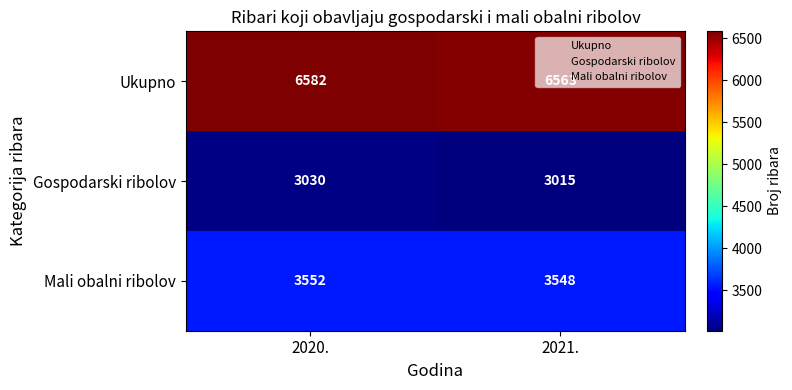

At which category is the sum across all series the highest?

2020.